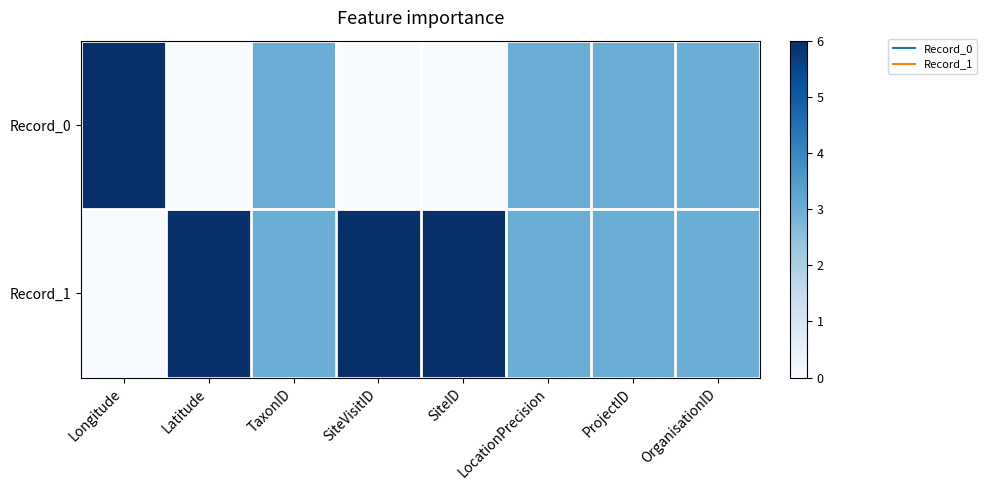

Which series has the widest spread of values?

Record_0